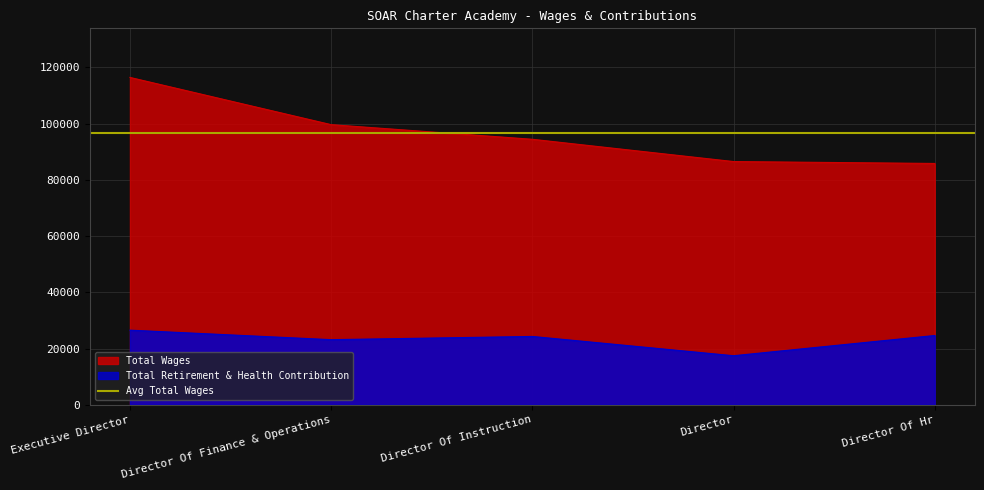

List the labels in order of Total Retirement & Health Contribution value, smallest first.

Director, Director Of Finance & Operations, Director Of Instruction, Director Of Hr, Executive Director